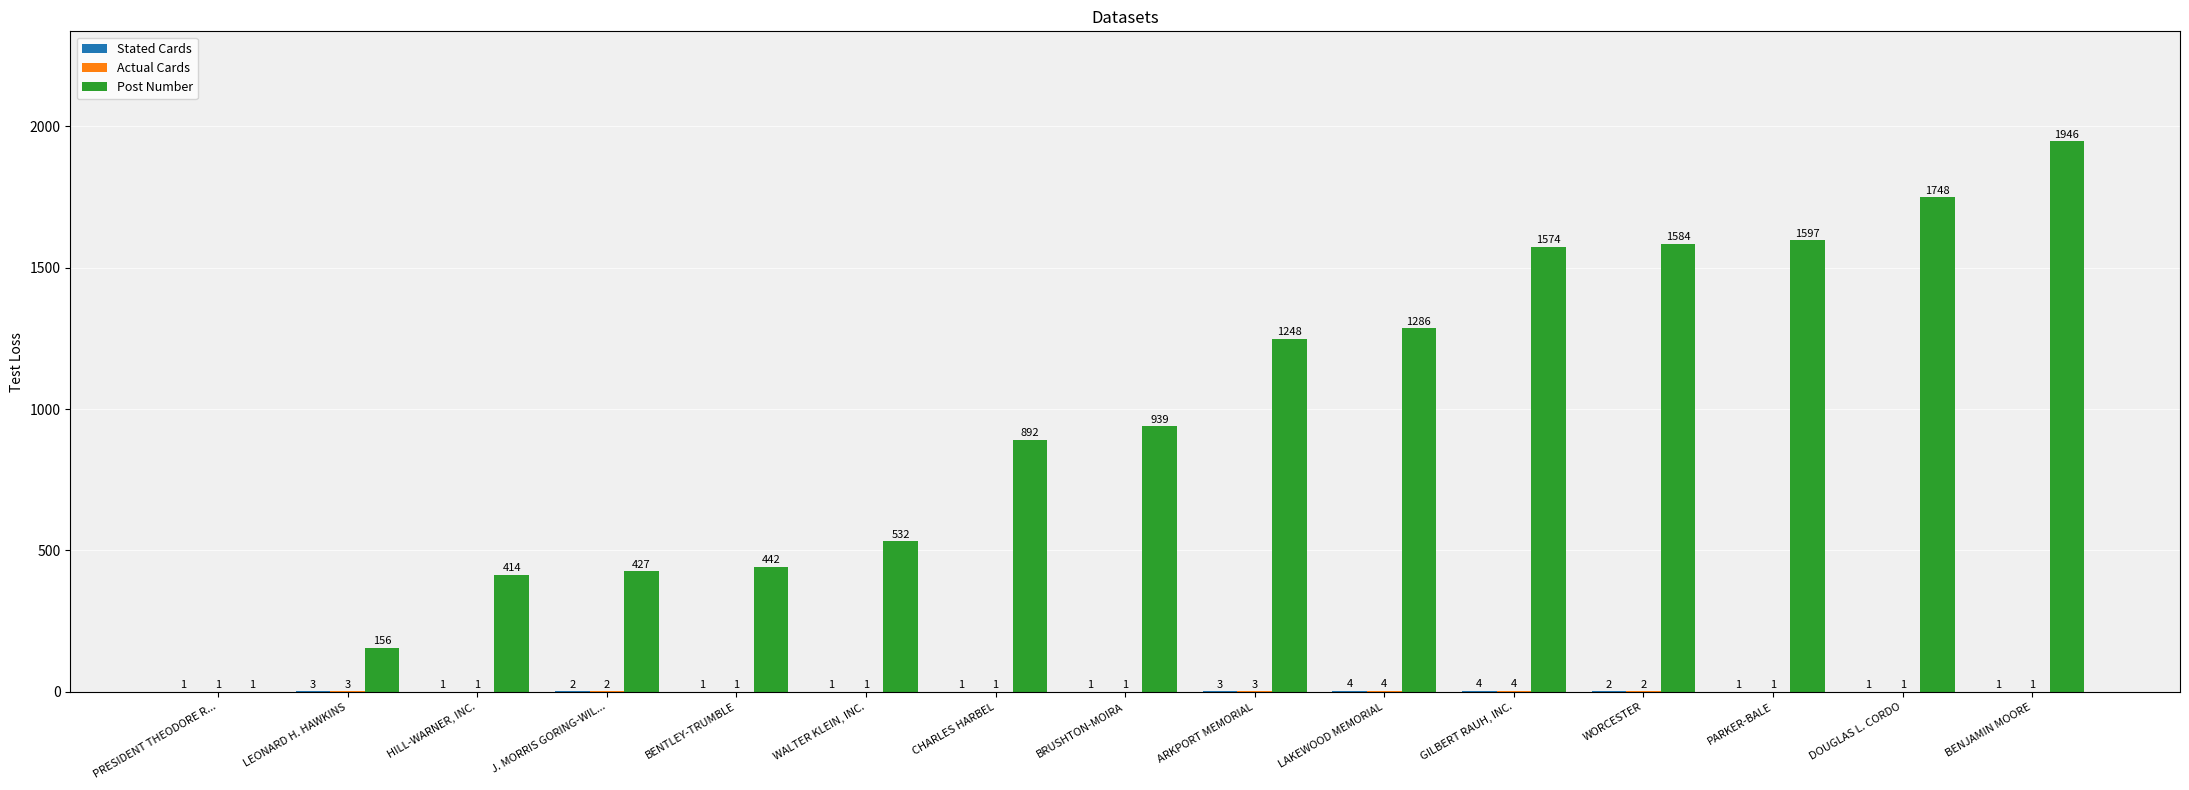

What is the approximate value of Post Number at J. MORRIS GORING-WIL..., to the nearest 50?

450